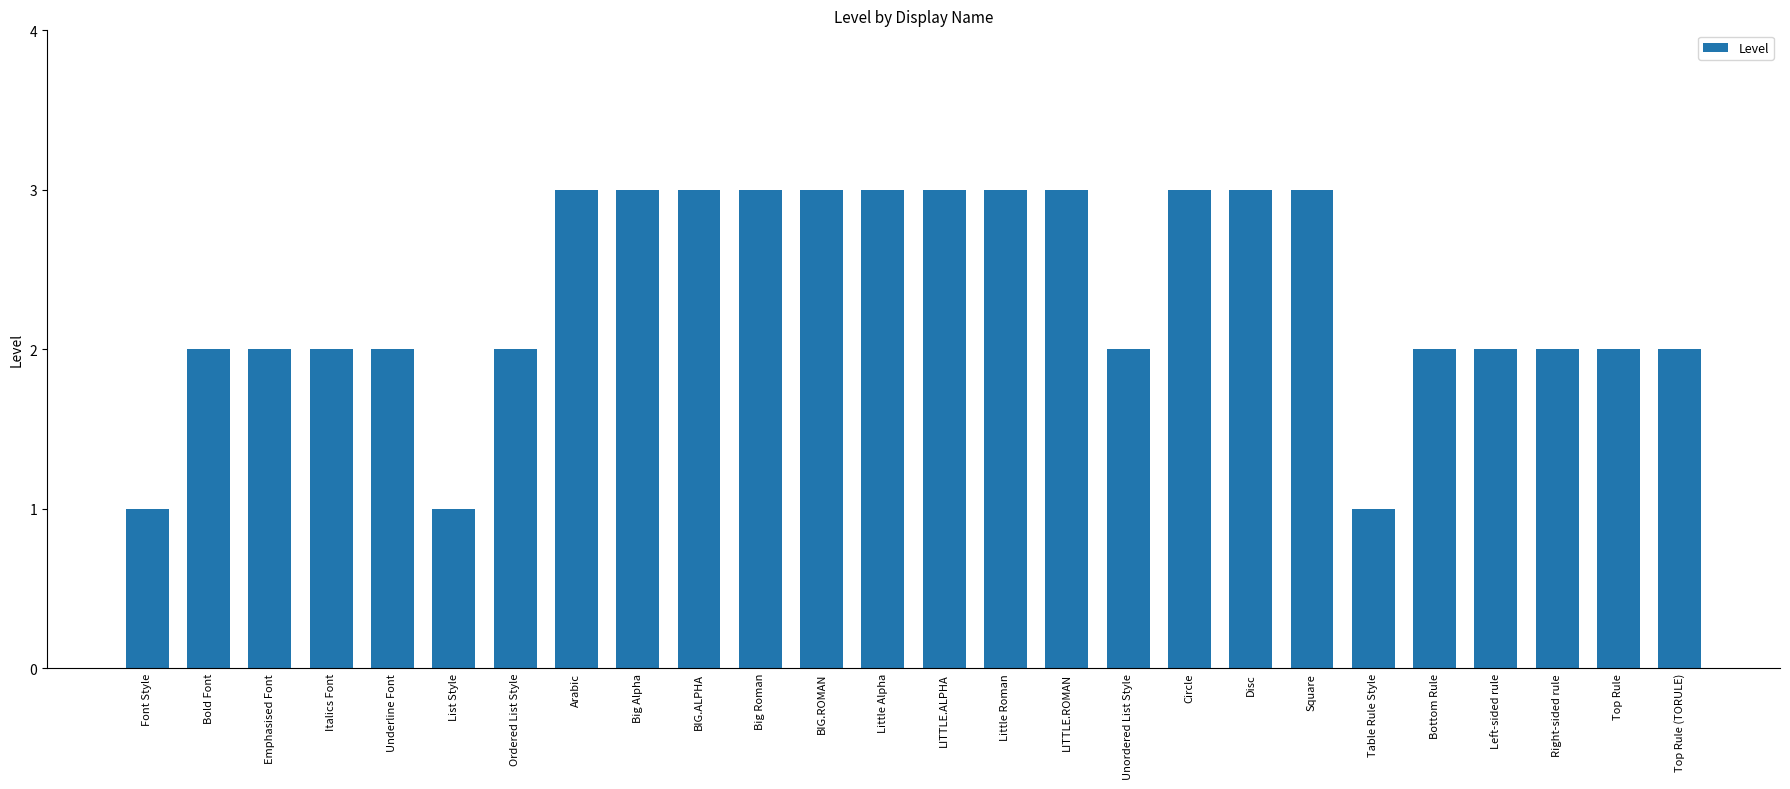

Reading left to right, transcribe all the data shown in this chart.

Font Style=1	Bold Font=2	Emphasised Font=2	Italics Font=2	Underline Font=2	List Style=1	Ordered List Style=2	Arabic=3	Big Alpha=3	BIG.ALPHA=3	Big Roman=3	BIG.ROMAN=3	Little Alpha=3	LITTLE.ALPHA=3	Little Roman=3	LITTLE.ROMAN=3	Unordered List Style=2	Circle=3	Disc=3	Square=3	Table Rule Style=1	Bottom Rule=2	Left-sided rule=2	Right-sided rule=2	Top Rule=2	Top Rule (TORULE)=2